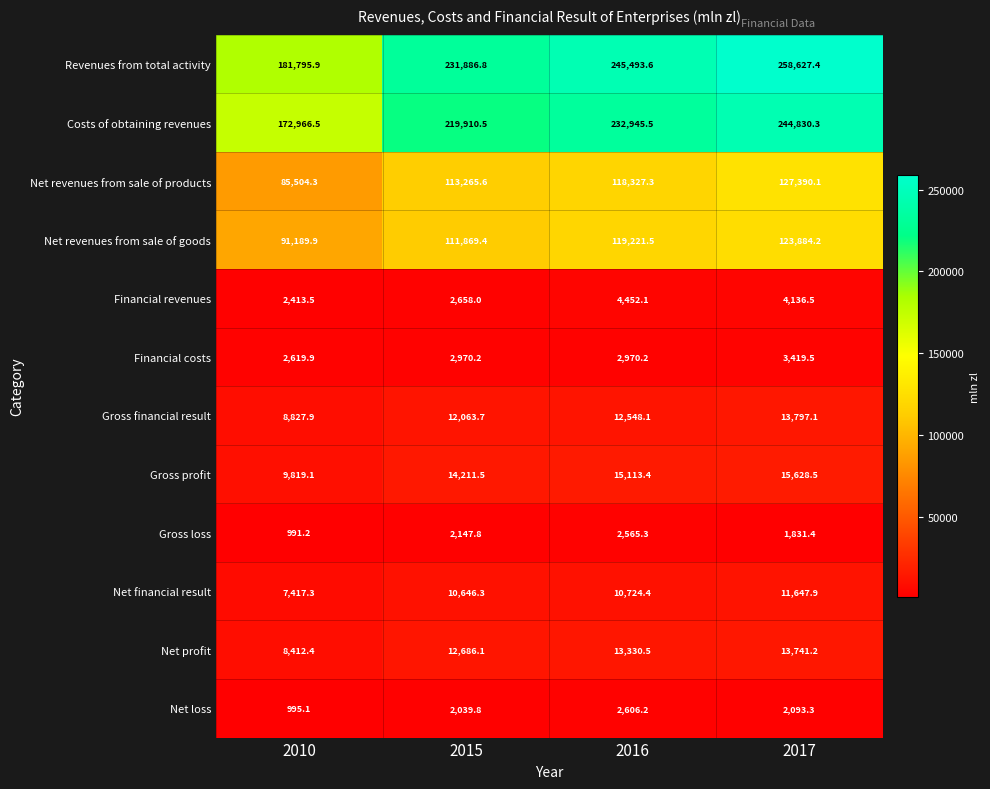

What is the difference between the second highest and minimum values in the Net financial result series?

3307.1